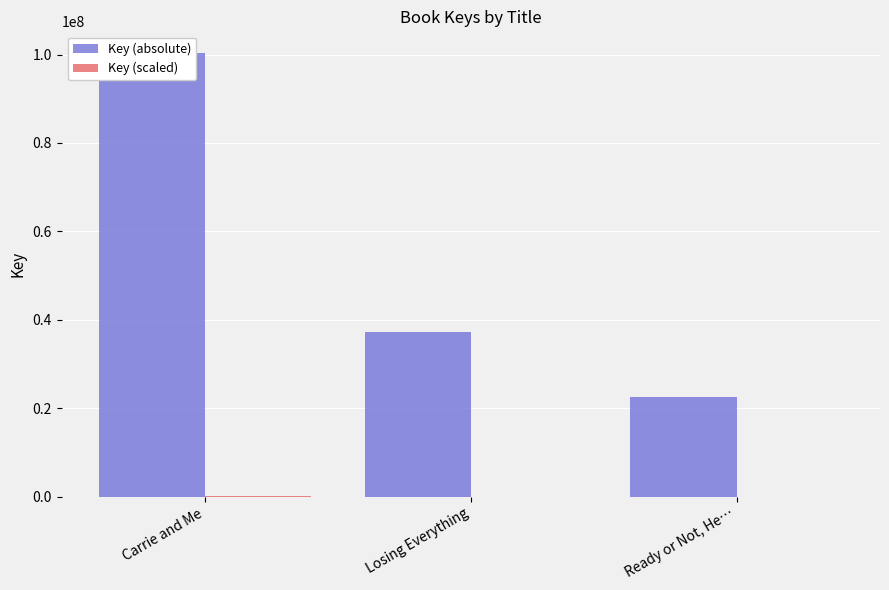

What is the difference between the second highest and minimum values in the Key (absolute) series?

14656709.0